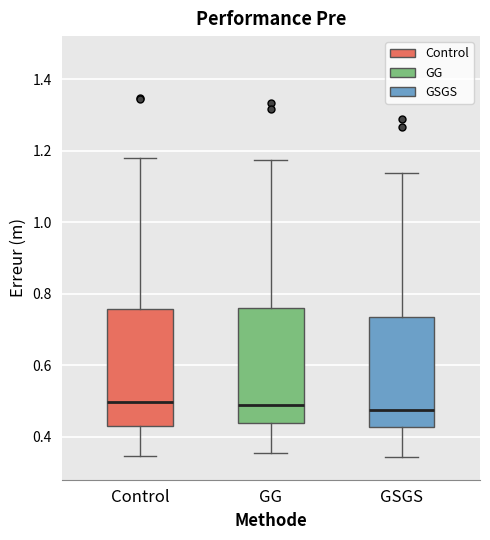

Reading left to right, read every box against the y-axis: the position of its median line, the range the box covers, and the ends of its whiskers. The values are not printed on the chart, so give them approximately, as read against the axis.

Control: median 0.50, box 0.44 to 0.76, whiskers 0.34 to 1.18
GG: median 0.48, box 0.44 to 0.76, whiskers 0.36 to 1.18
GSGS: median 0.48, box 0.42 to 0.74, whiskers 0.34 to 1.14